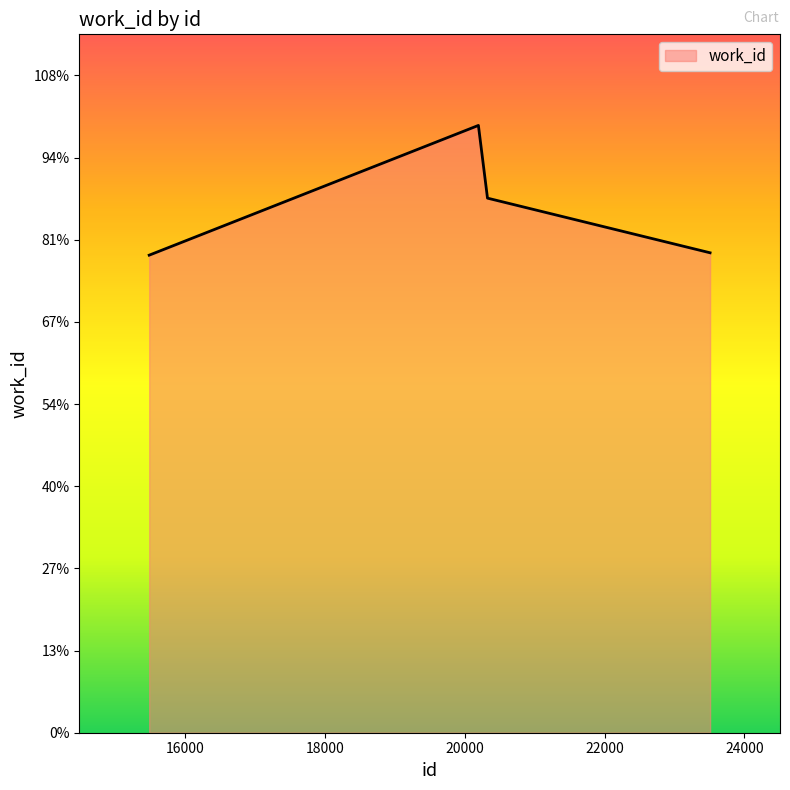

Does the chart have visible grid lines?

No